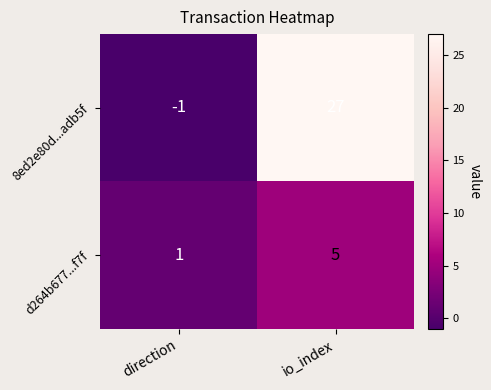

The 8ed2e80d...adb5f series shows -2 at direction. True or false?

False